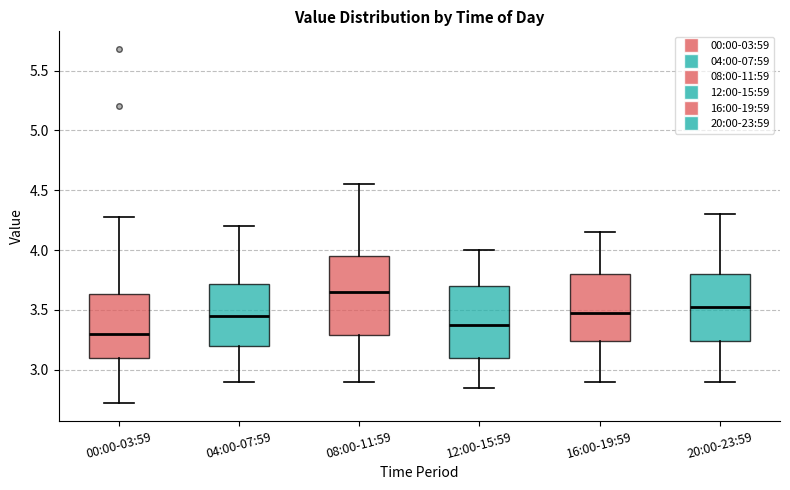

Reading left to right, transcribe this box plot: for each box, give where its median line is, the range the box spans, and where its two whiskers end, as read against the y-axis. The values are not printed on the chart, so give them approximately, as read against the axis.

00:00-03:59: median 3.30, box 3.10 to 3.65, whiskers 2.70 to 4.30
04:00-07:59: median 3.45, box 3.20 to 3.70, whiskers 2.90 to 4.20
08:00-11:59: median 3.65, box 3.30 to 3.95, whiskers 2.90 to 4.55
12:00-15:59: median 3.40, box 3.10 to 3.70, whiskers 2.85 to 4.00
16:00-19:59: median 3.50, box 3.25 to 3.80, whiskers 2.90 to 4.15
20:00-23:59: median 3.55, box 3.25 to 3.80, whiskers 2.90 to 4.30